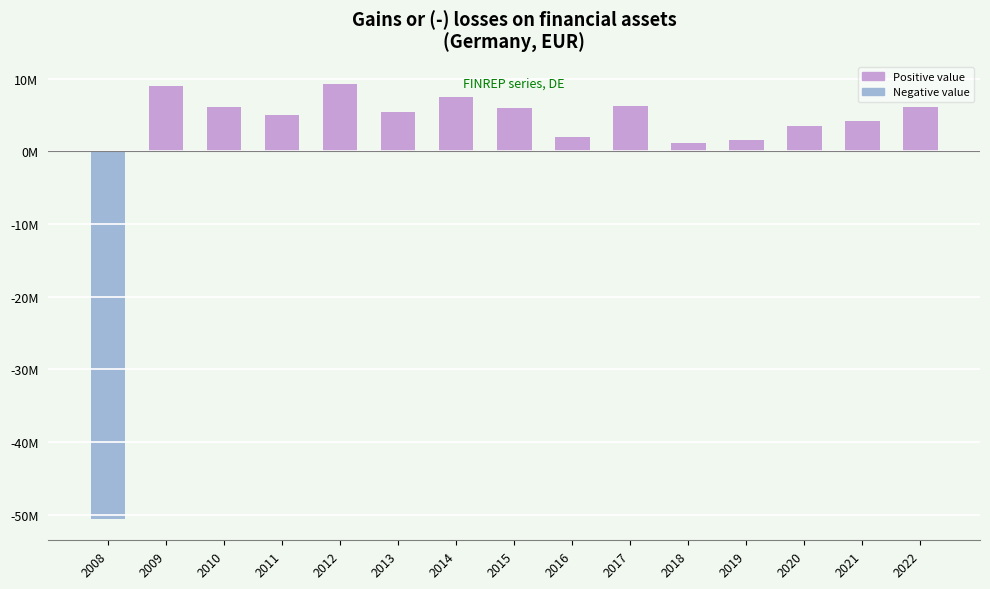

Rank the categories by value from highest to lowest.

2012, 2009, 2014, 2017, 2022, 2010, 2015, 2013, 2011, 2021, 2020, 2016, 2019, 2018, 2008